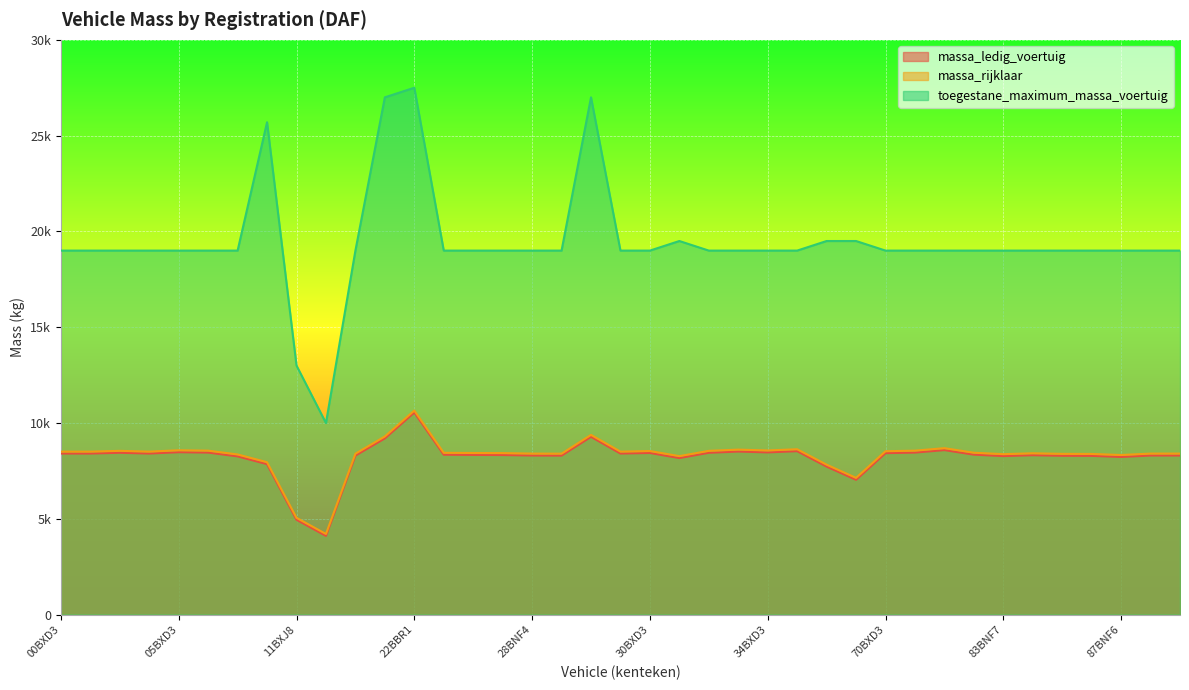

At which label does massa_rijklaar first exceed 8446?

00BXD3